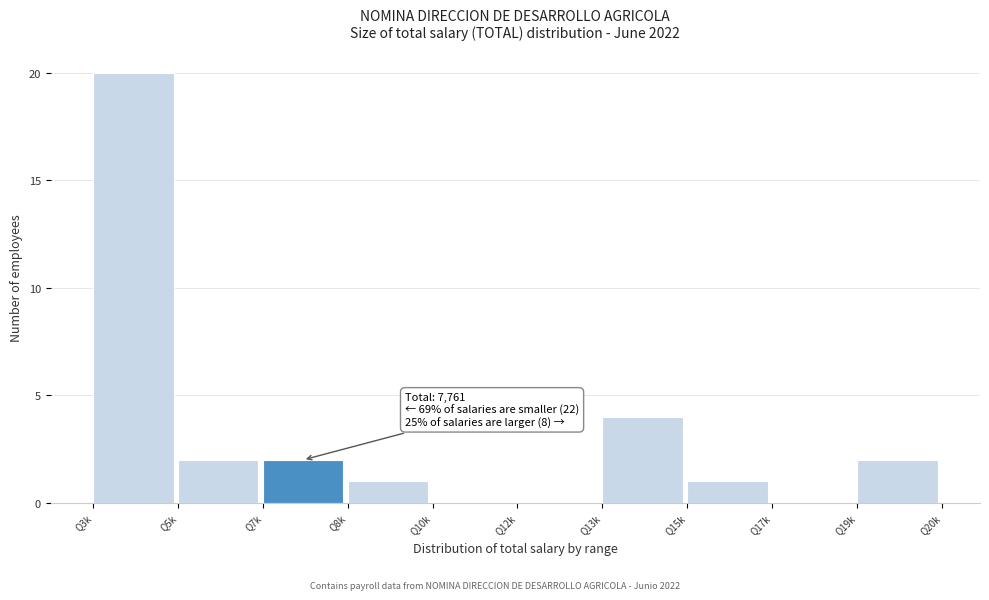

Reading left to right, list all the values displayed in this chart.

Q3k=20	Q5k=2	Q7k=2	Q8k=1	Q10k=0	Q12k=0	Q13k=4	Q15k=1	Q17k=0	Q19k=2